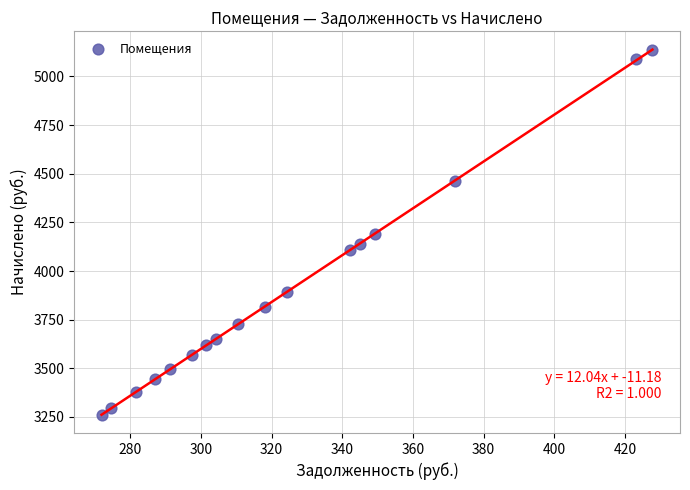

What is the range of X values (max minus min)?

155.9